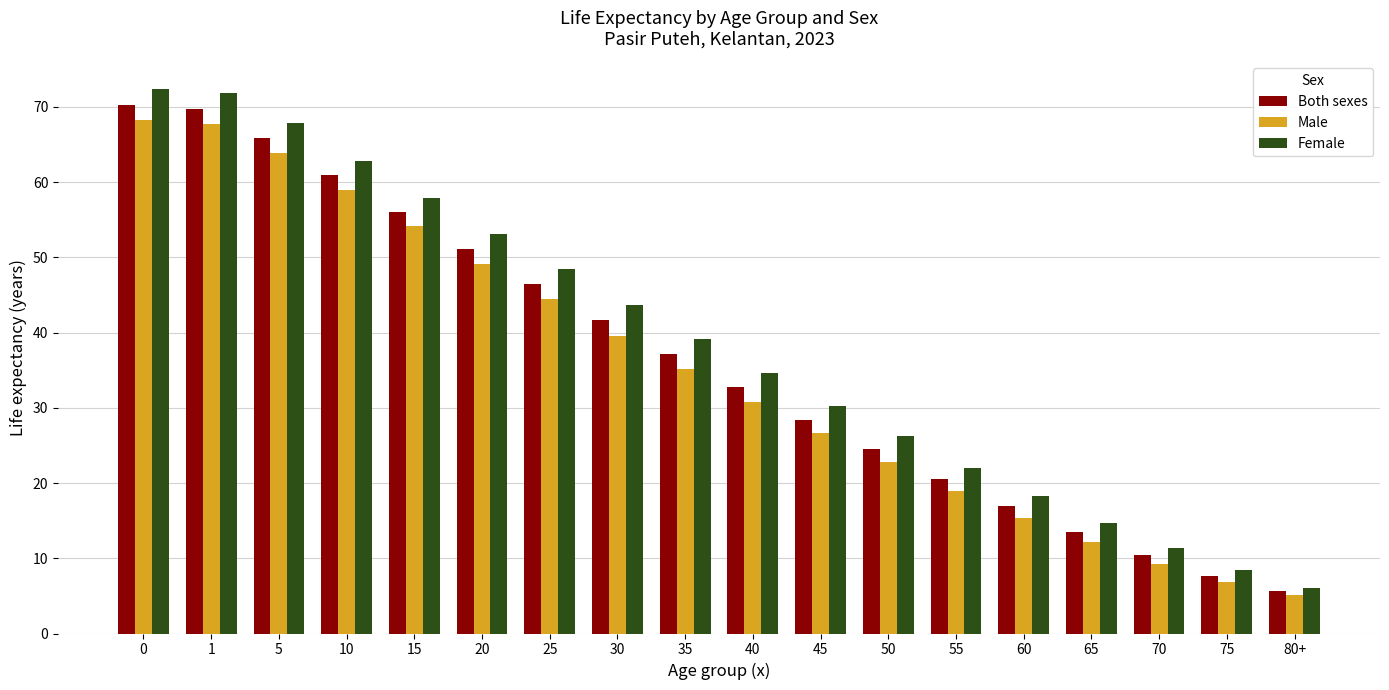

Which series changed the most between 10 and 80+?

Female